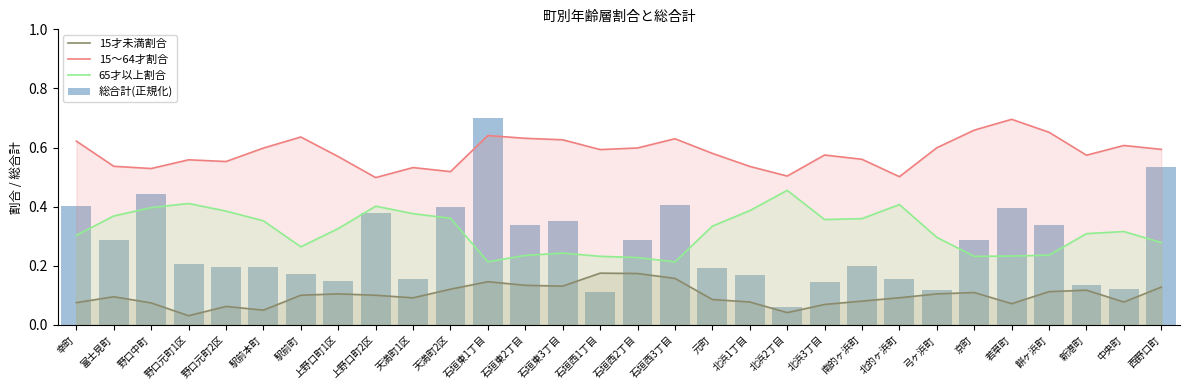

Rank the series by their maximum value, from lowest to highest.

15才未満割合, 65才以上割合, 15～64才割合, 総合計(正規化)